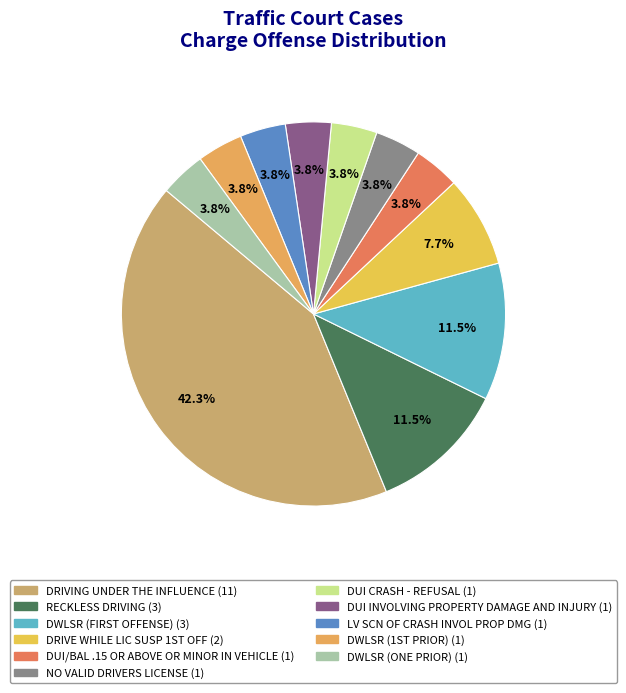

How many slices are in this pie chart?

11